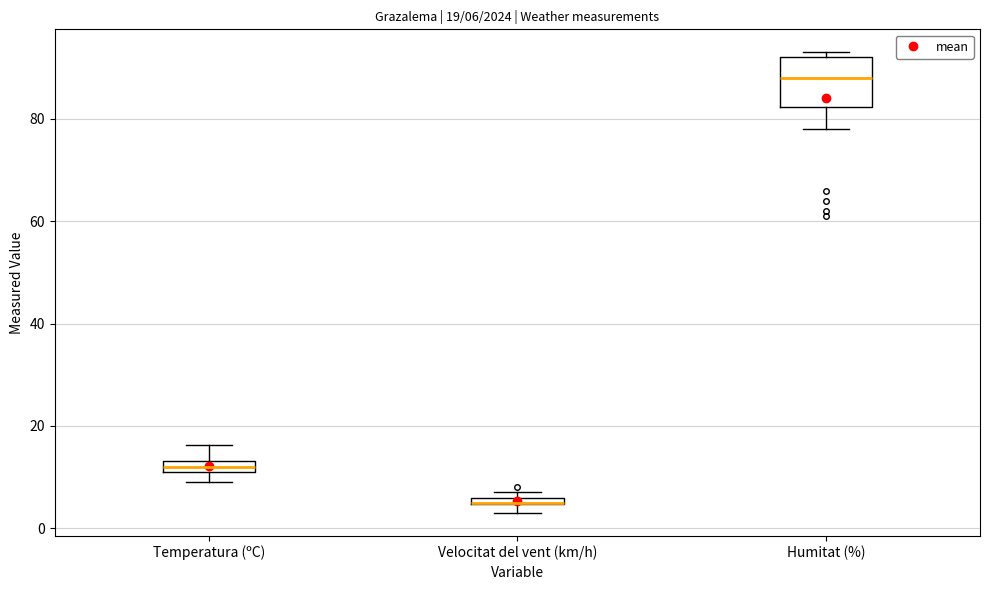

Which box is the tallest, from its lower edge to its upper edge?

Humitat (%)